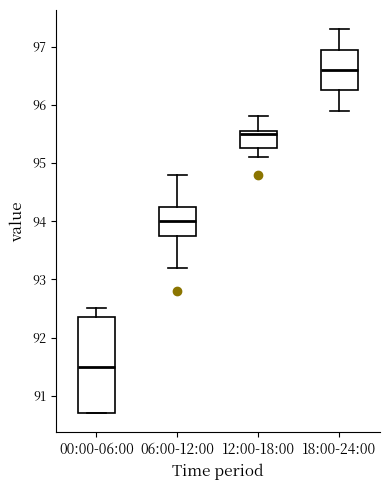

Reading left to right, transcribe this box plot: for each box, give where its median line is, the range the box spans, and where its two whiskers end, as read against the y-axis. The values are not printed on the chart, so give them approximately, as read against the axis.

00:00-06:00: median 91.5, box 90.7 to 92.4, whiskers 90.7 to 92.5
06:00-12:00: median 94.0, box 93.8 to 94.3, whiskers 93.2 to 94.8
12:00-18:00: median 95.5, box 95.3 to 95.6, whiskers 95.1 to 95.8
18:00-24:00: median 96.6, box 96.3 to 97.0, whiskers 95.9 to 97.3